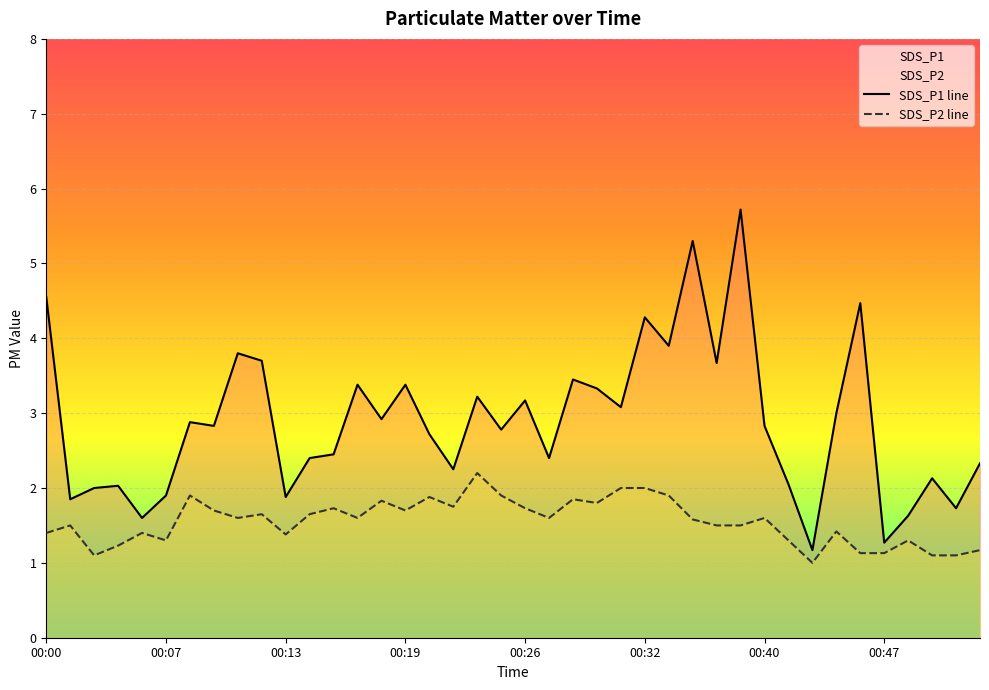

How many lines are shown in the chart?

2